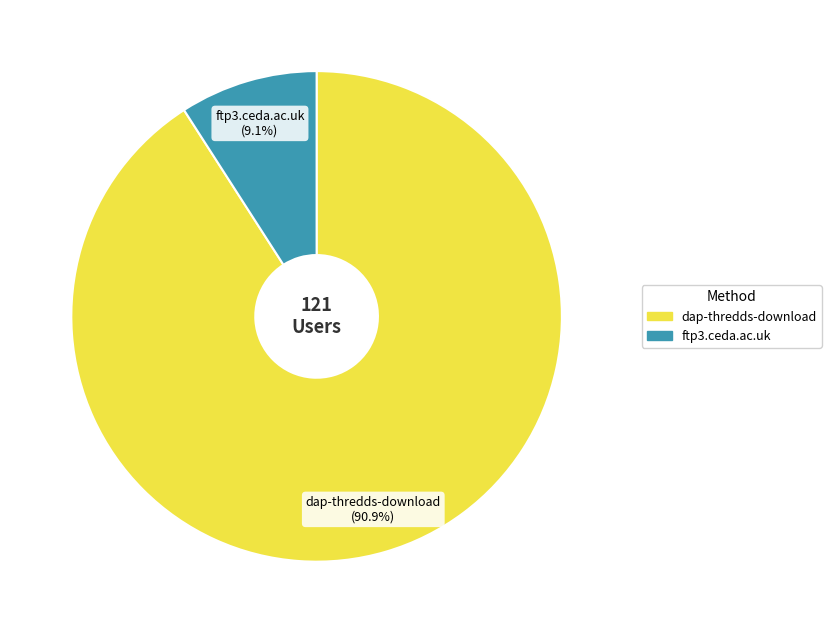

What is the total percentage of dap-thredds-download and ftp3.ceda.ac.uk?

100.0%